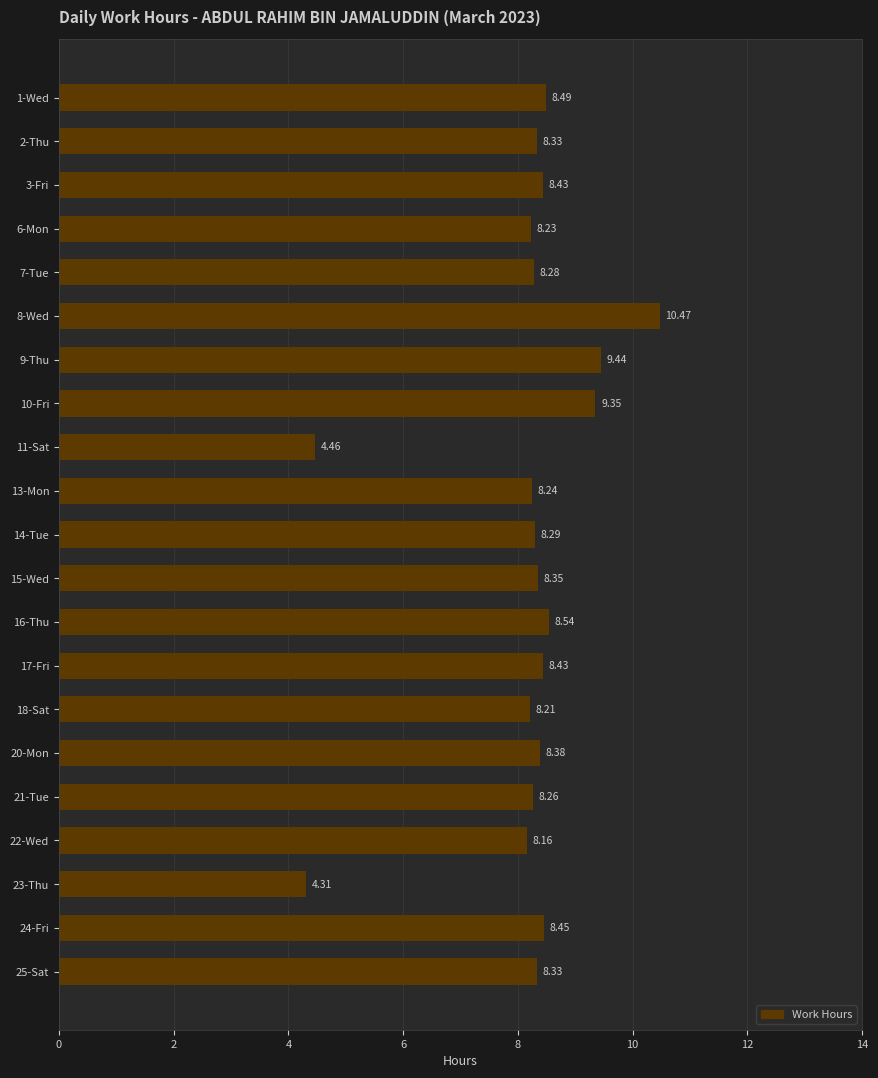

Between 3-Fri and 15-Wed, which is larger?

3-Fri